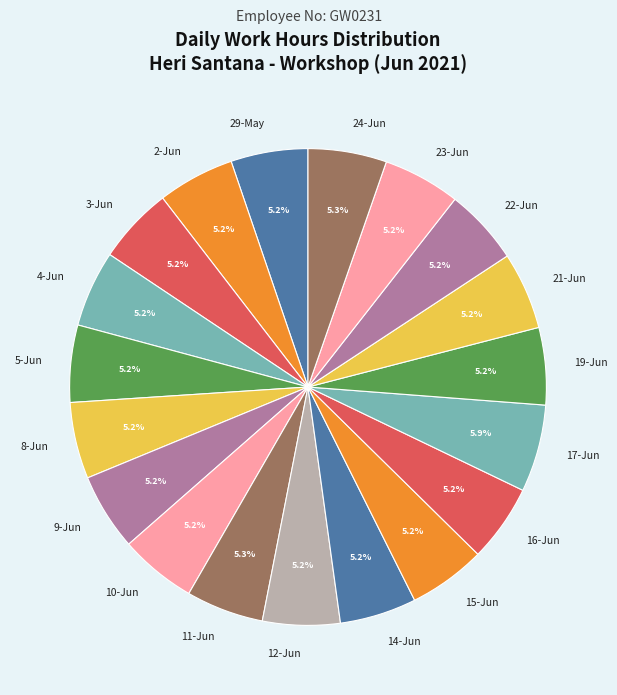

Combined, what portion of the pie is 19-Jun and 10-Jun?

10.4%